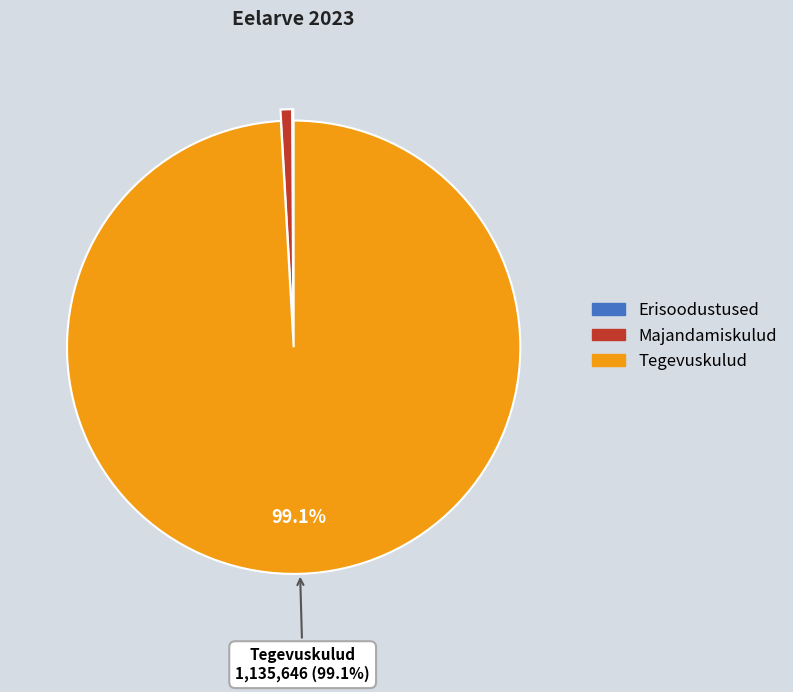

What percentage is NOT represented by Tegevuskulud?

0.9%